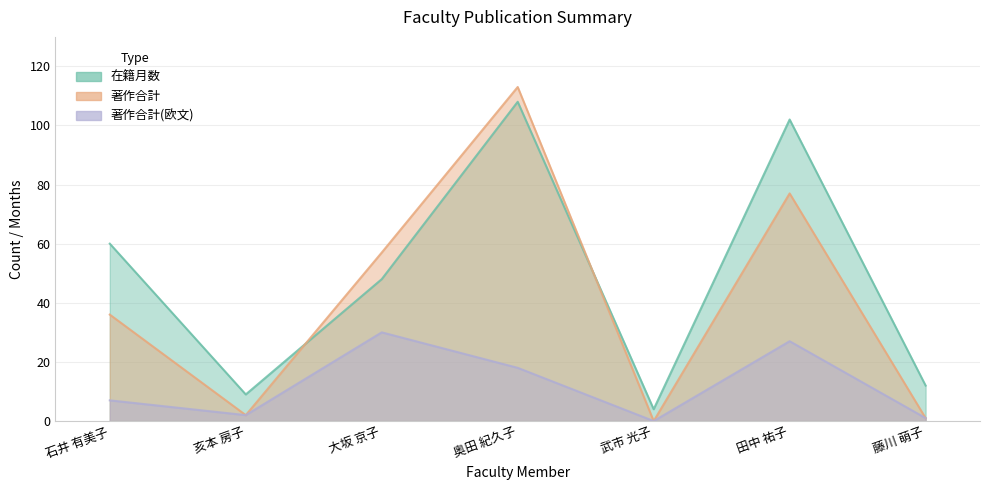

What is the average value of the 著作合計 series?

41